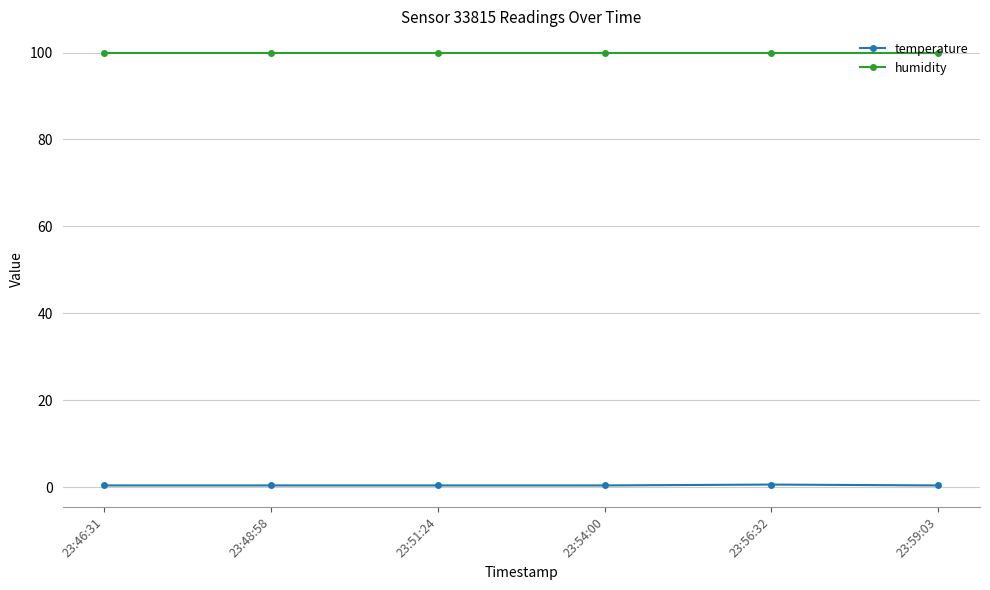

Rank the series by their maximum value, from lowest to highest.

temperature, humidity